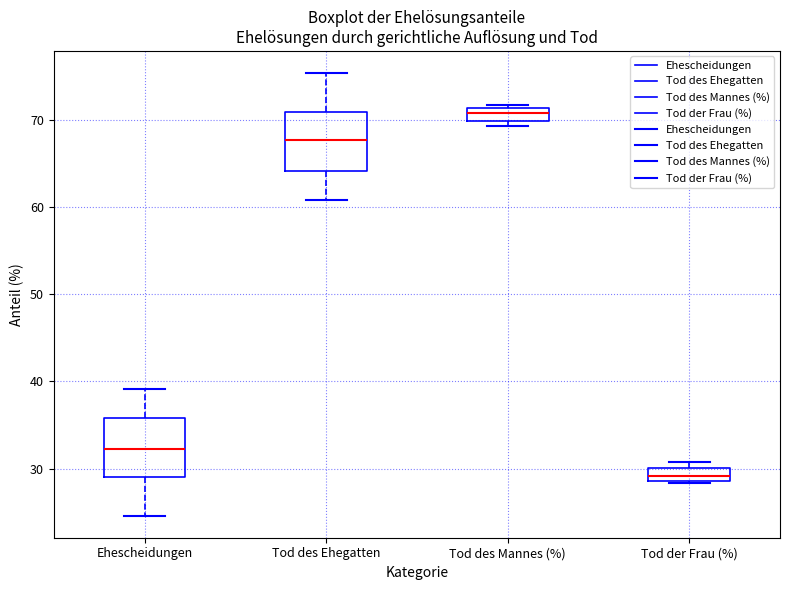

Which box has the lowest median line?

Tod der Frau (%)